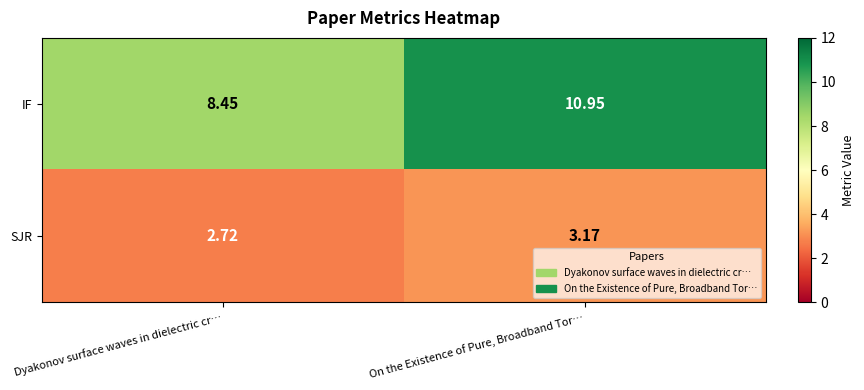

Is the value of IF at Dyakonov surface waves in dielectric cr… greater than the value of SJR at On the Existence of Pure, Broadband Tor…?

Yes